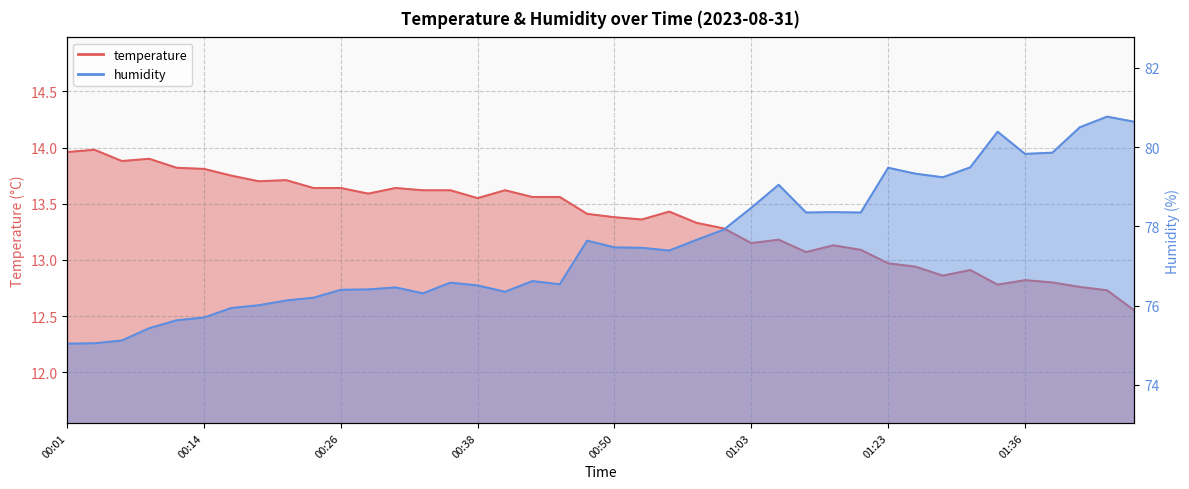

Read the humidity value at 01:05.

79.0